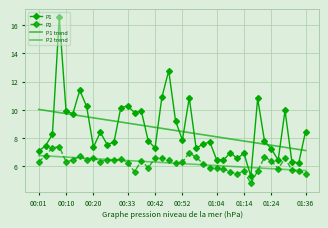

True or false: P1 and P2 cross at least once.

False